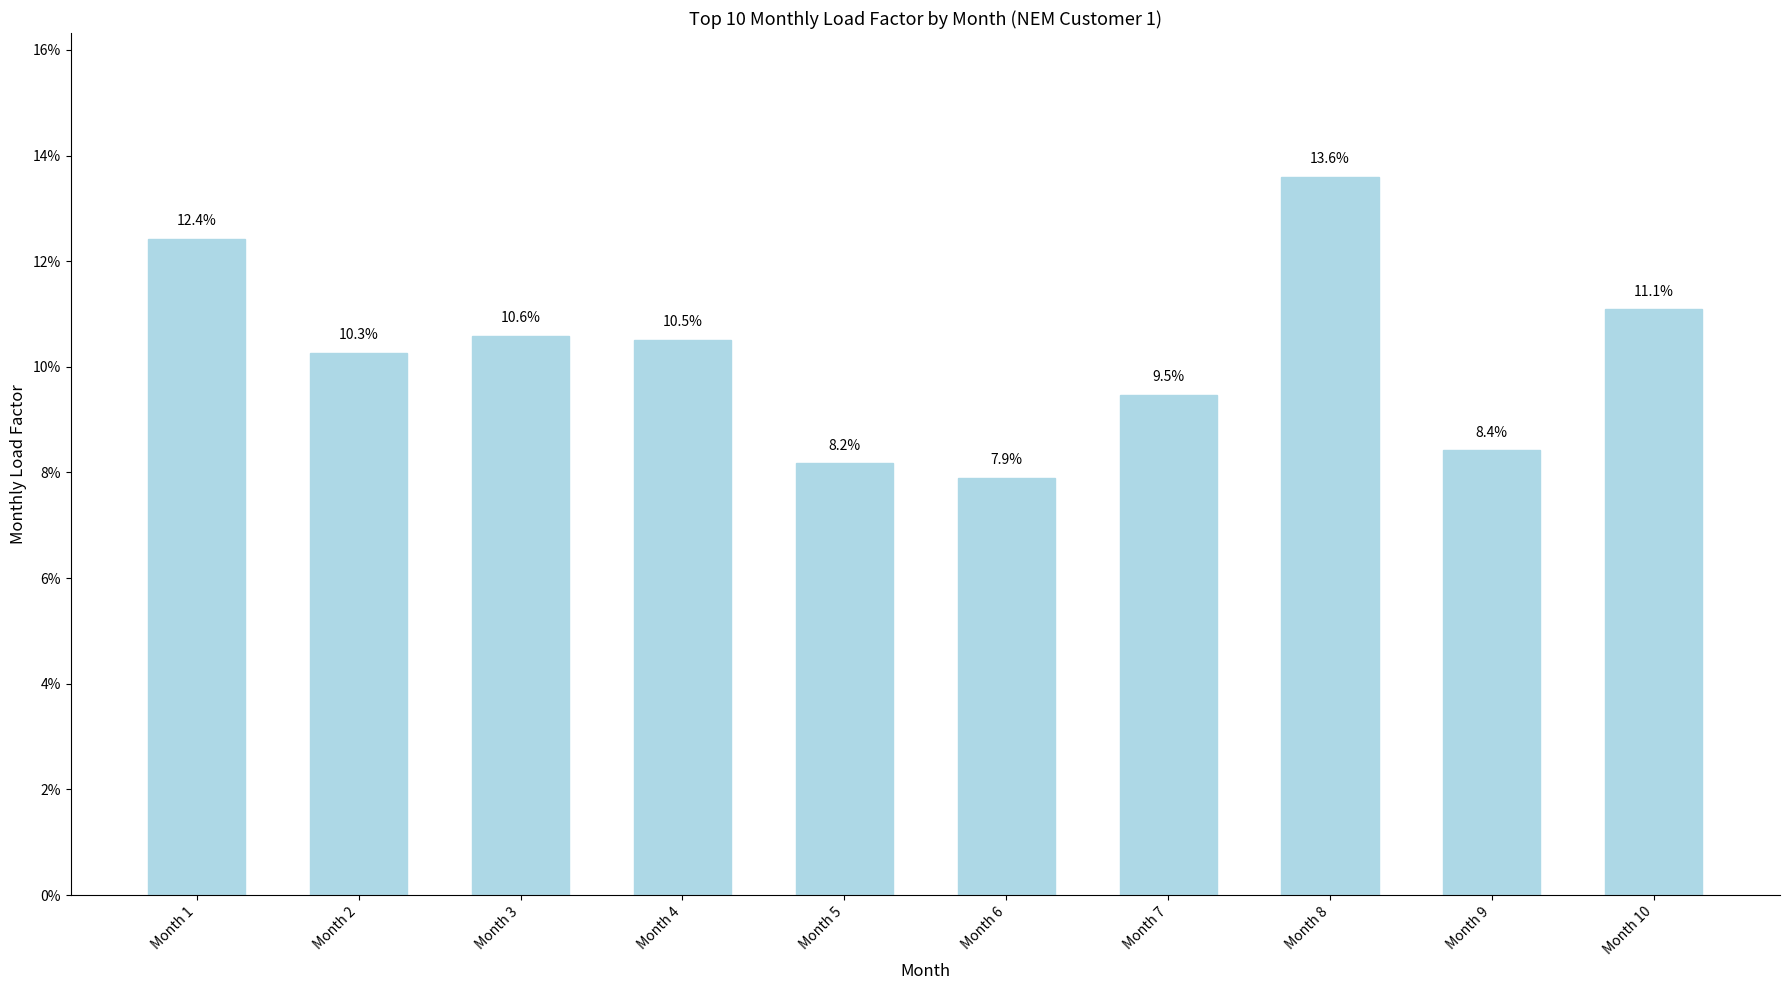

Count the values in the range 0 to 1.

10